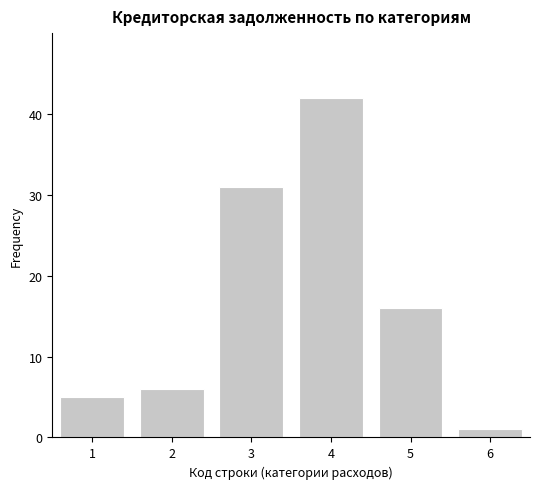

Reading right to left, list all the values displayed in this chart.

6=1	5=16	4=42	3=31	2=6	1=5